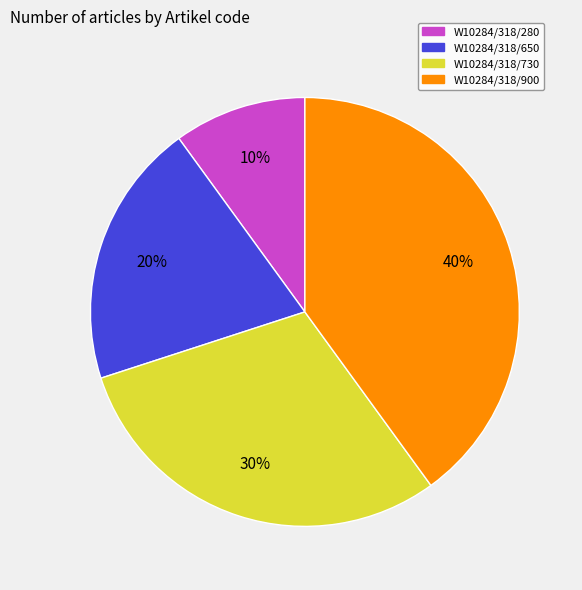

Which category has the smallest portion of the pie?

W10284/318/280